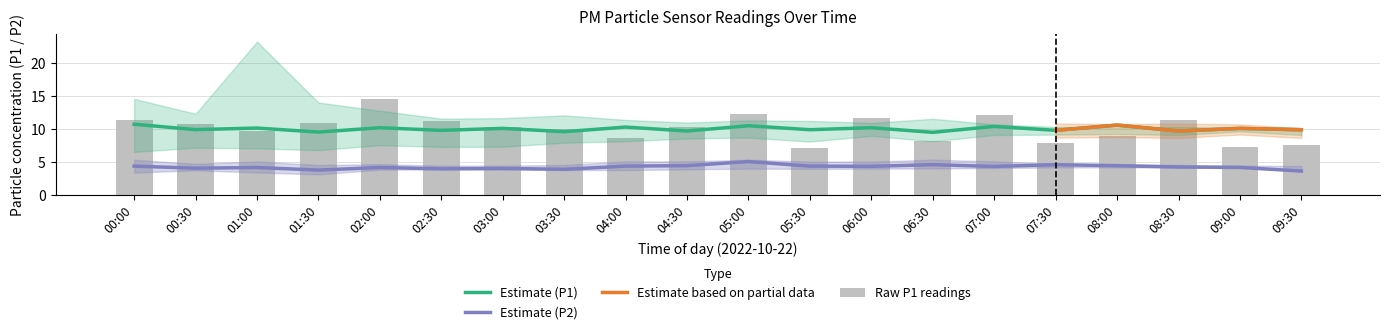

What is the difference between the P1 values at 01:30 and 08:30?

0.2